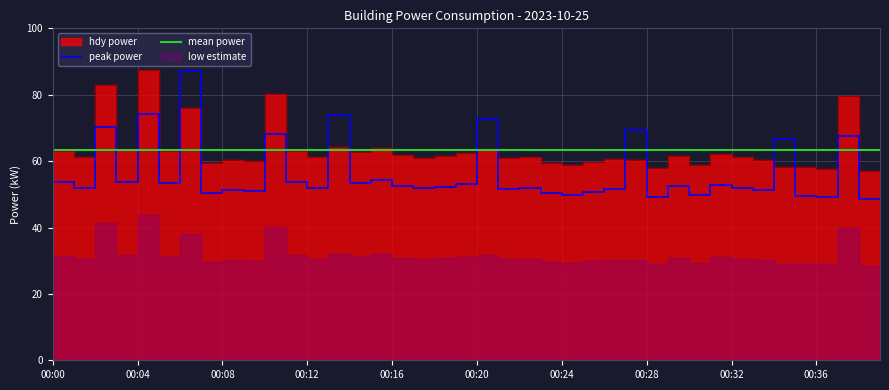

True or false: the data has more than 0 interior local peaks.

True